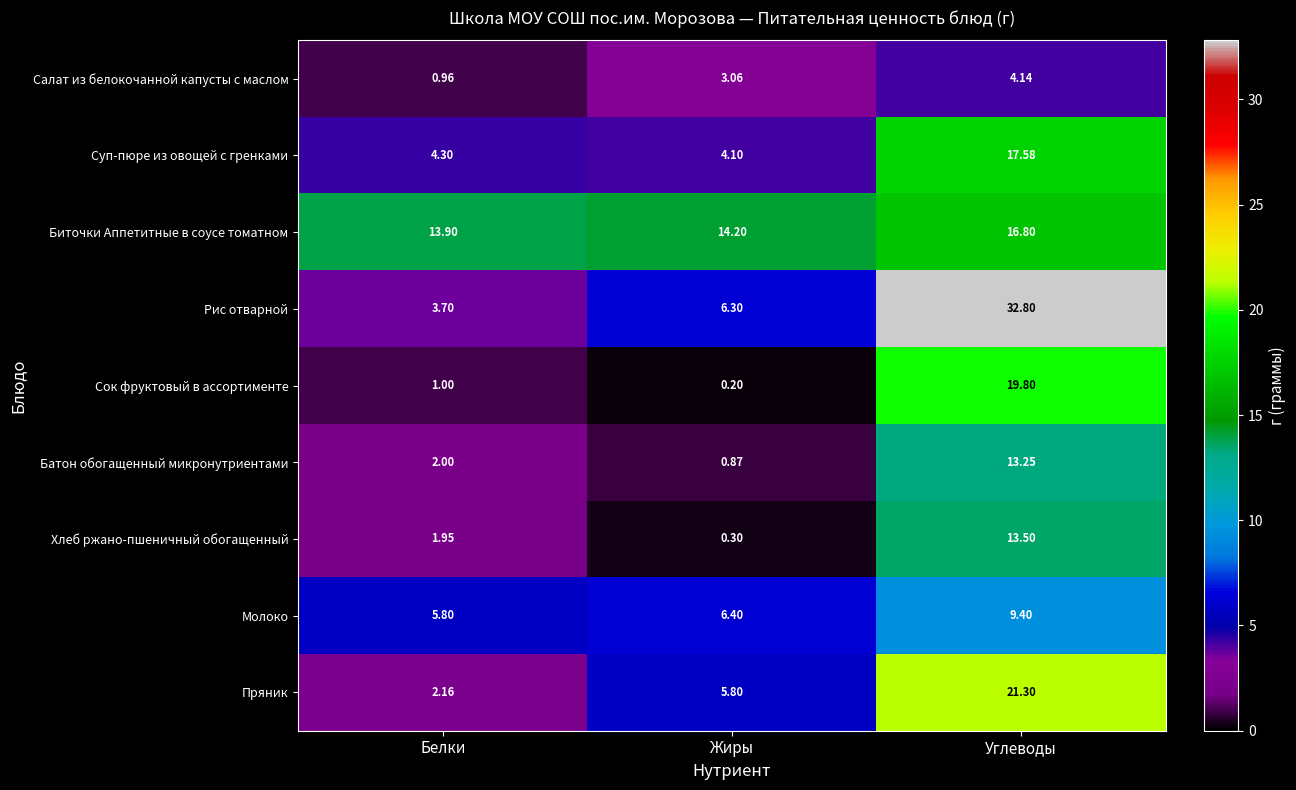

At which label does Пряник first exceed 5?

Жиры